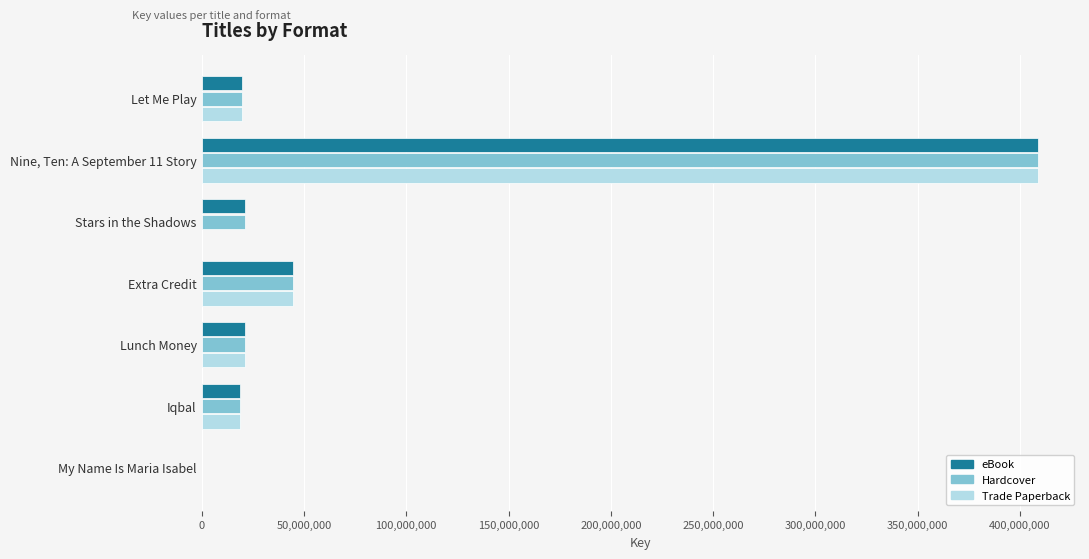

Is the value of Trade Paperback at Let Me Play greater than the value of eBook at Nine, Ten: A September 11 Story?

No